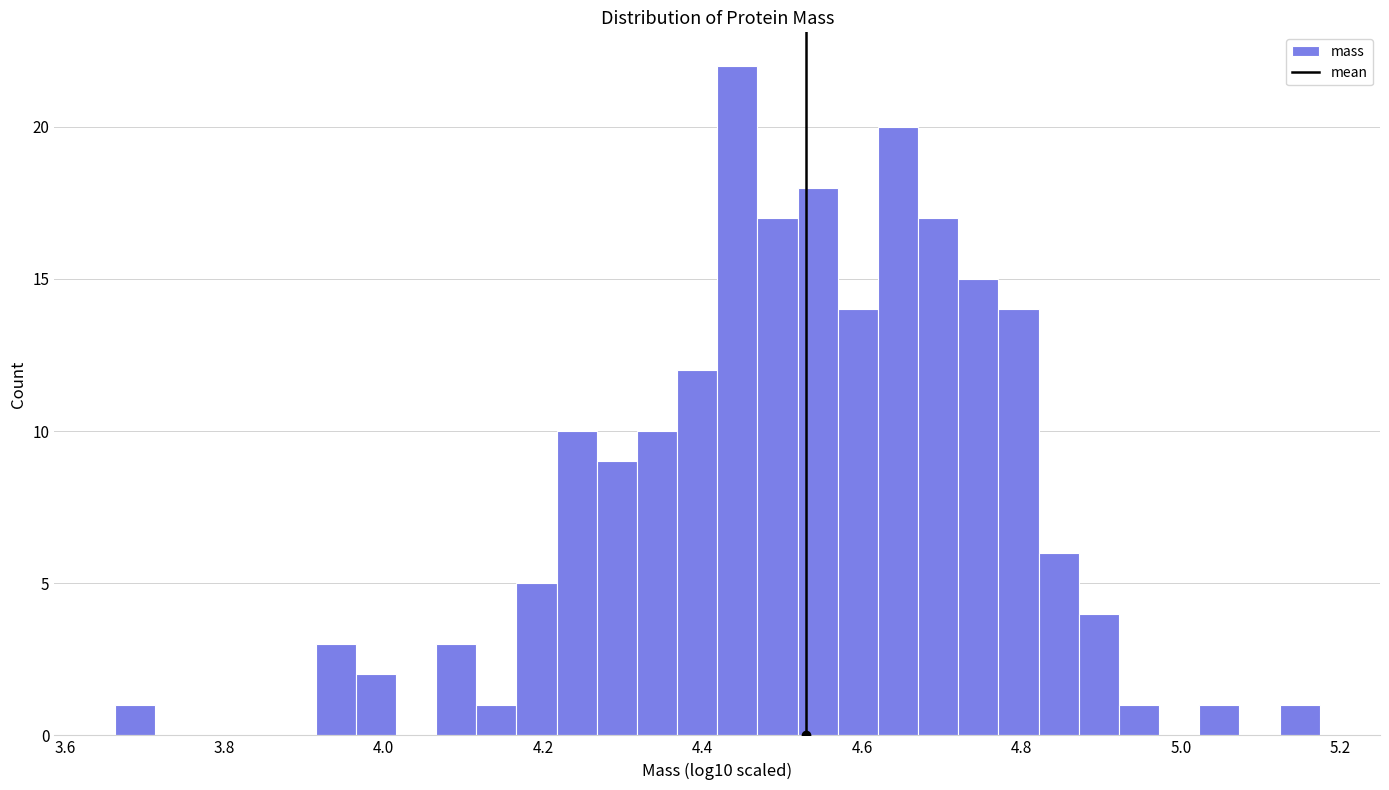

Read against the x-axis, roughly where is the centre of the tallest bar?

4.44